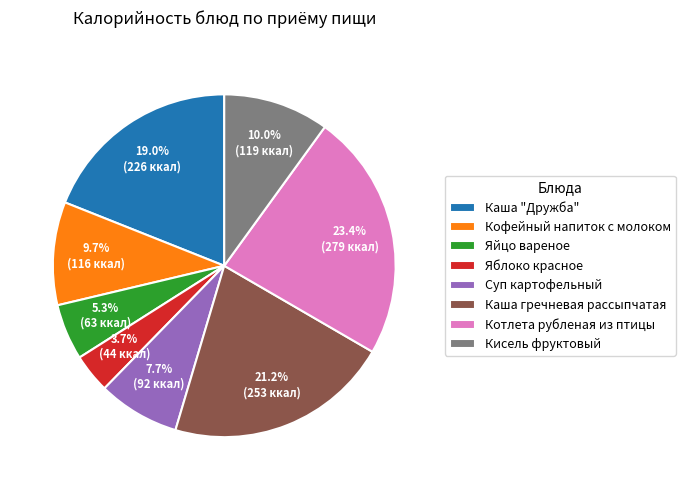

What is the ratio of the value at Кофейный напиток с молоком to the value at Яблоко красное?

2.6